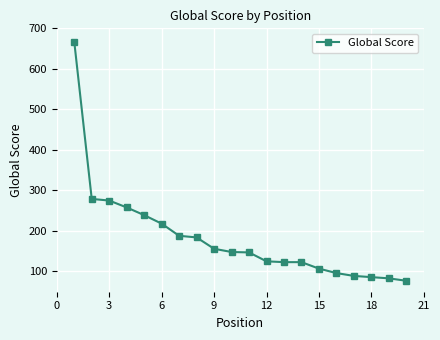

What is the value of the 17th point from the left?

89